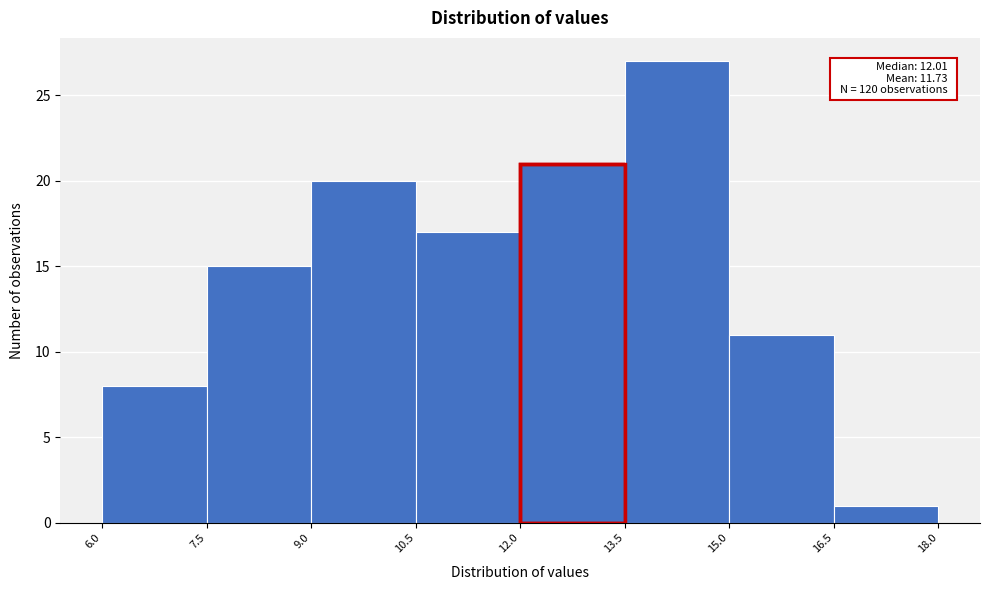

Which range on the x-axis has the tallest bar?

13.5 to 15.0